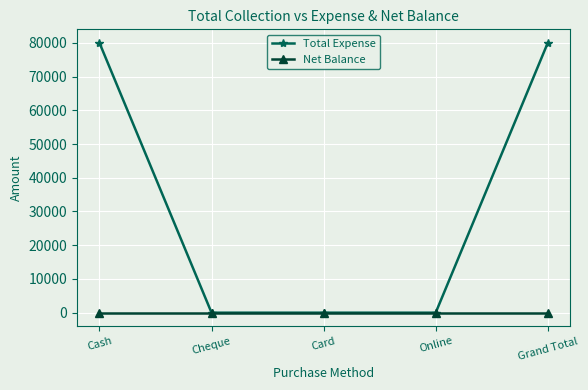

Reading left to right, what are all the values shown in this chart?

Total Expense: Cash=80000	Cheque=0	Card=0	Online=0	Grand Total=80000
Net Balance: Cash=0	Cheque=0	Card=0	Online=0	Grand Total=0